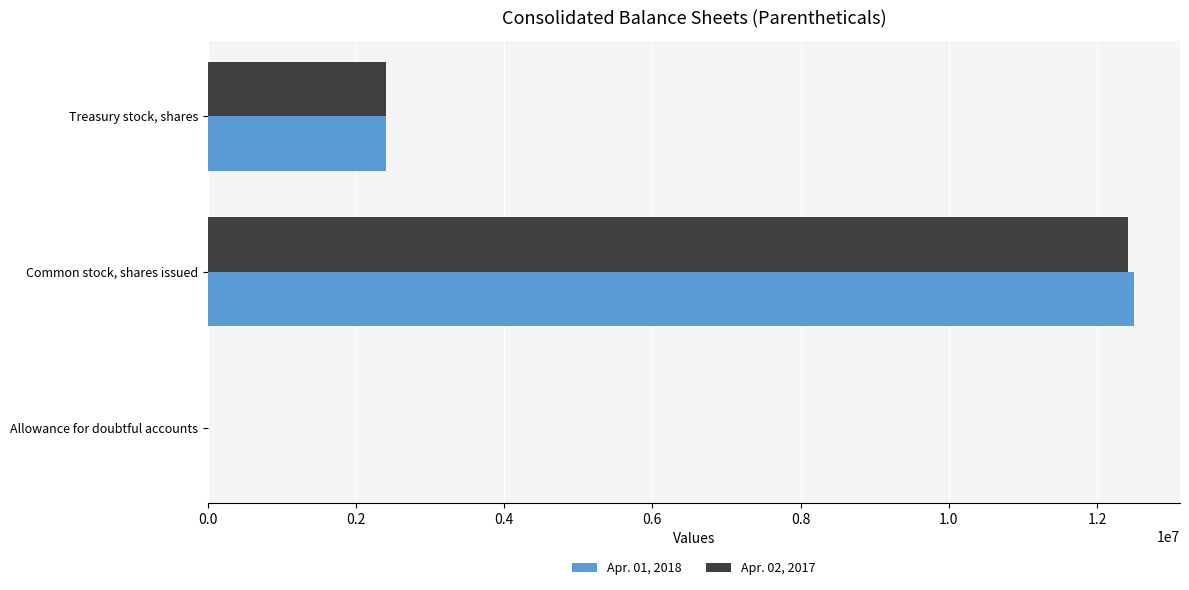

Is it true that Apr. 02, 2017 equals 20960822 at Common stock, shares issued?

False